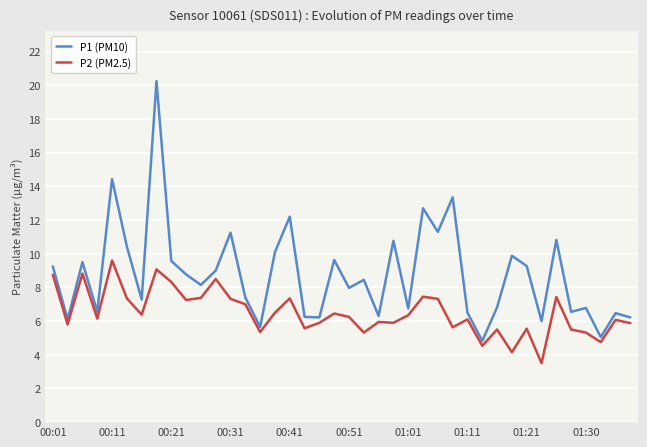

List the series in order of their peak value, lowest first.

P2 (PM2.5), P1 (PM10)